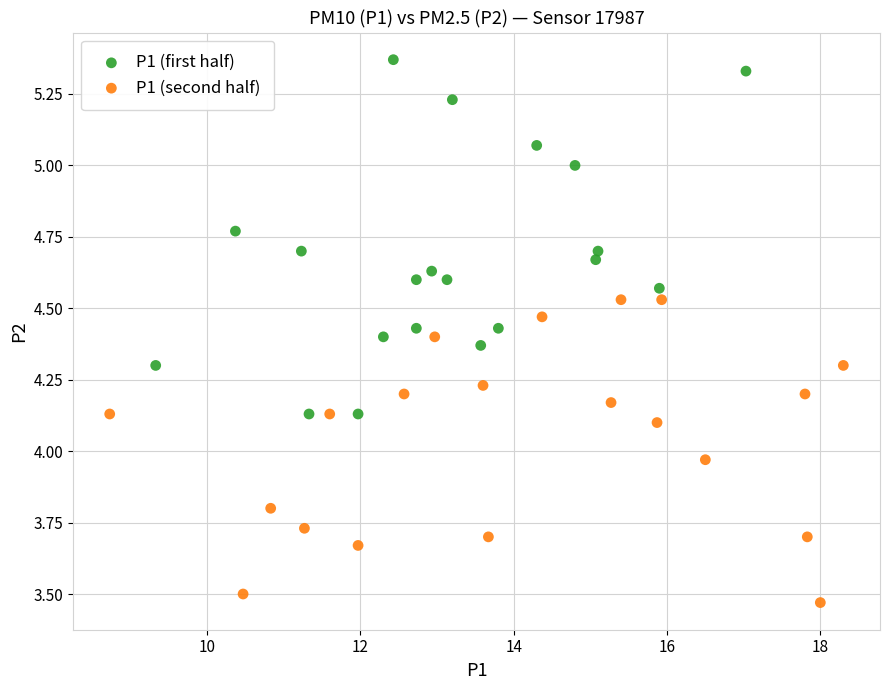

Which series reaches the maximum Y coordinate?

P1 (first half)